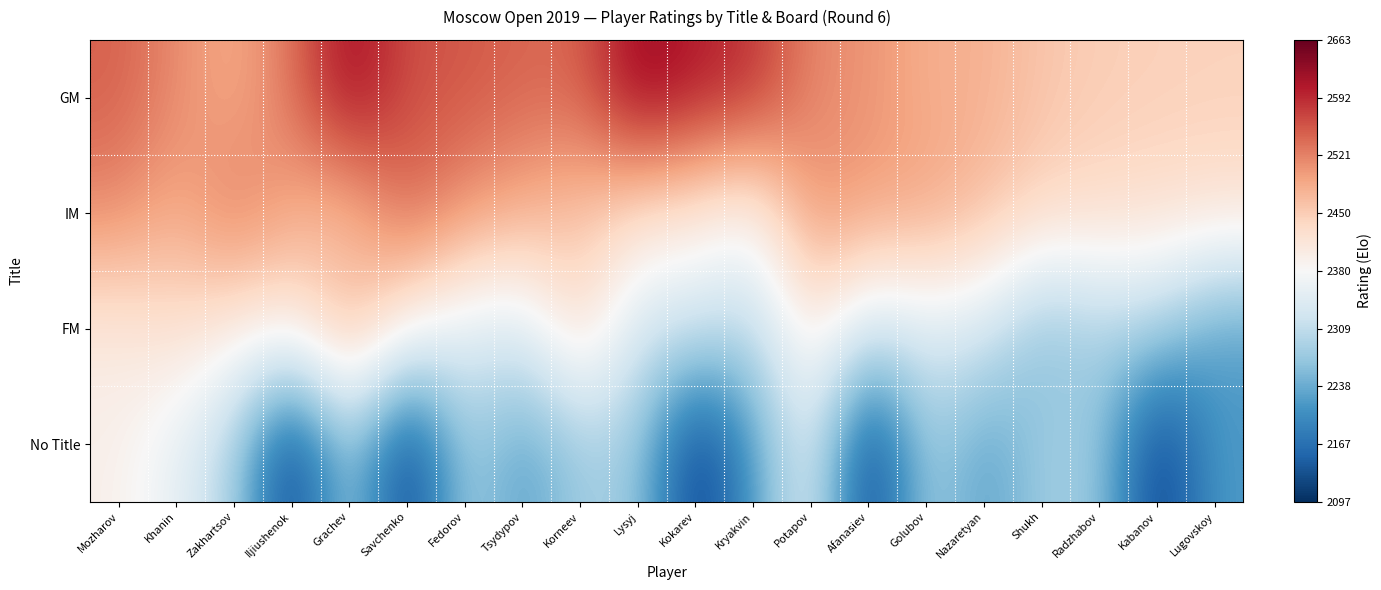

At Savchenko, list the series in order from largest to smallest.

GM, IM, FM, No Title